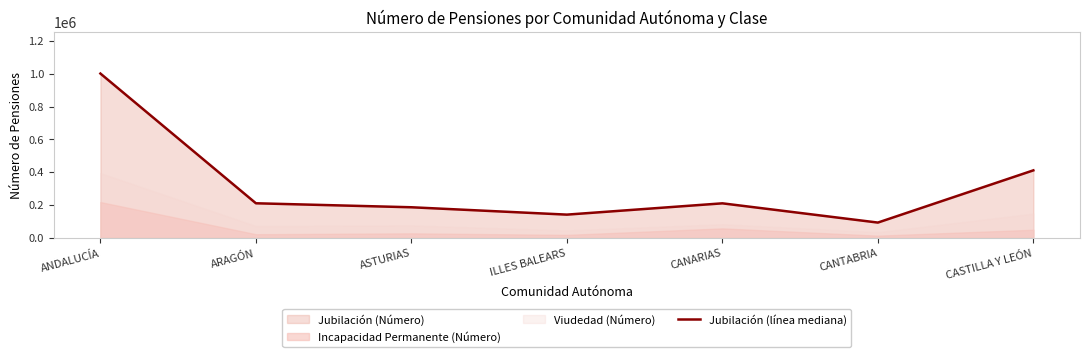

List the labels in order of value, largest first.

ANDALUCÍA, CASTILLA Y LEÓN, ARAGÓN, CANARIAS, ASTURIAS, ILLES BALEARS, CANTABRIA